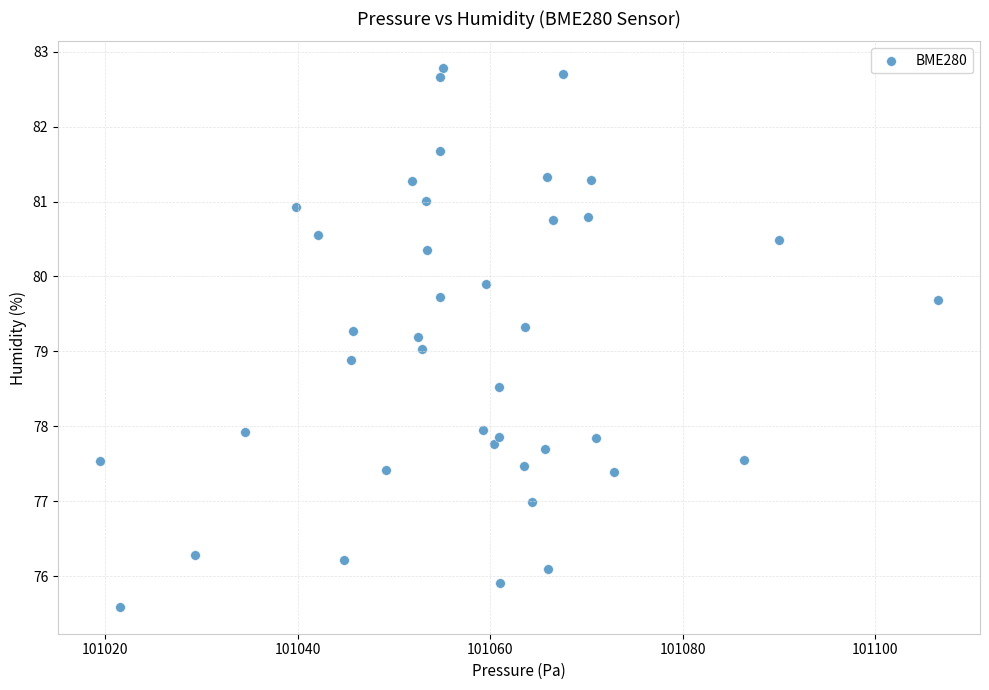

What is the range of X values (max minus min)?

87.1